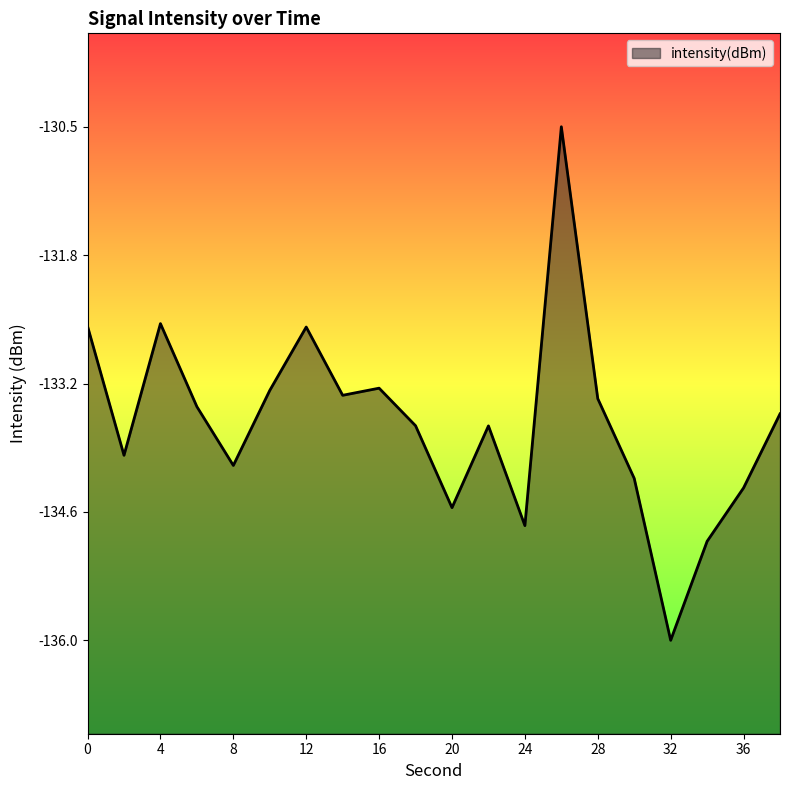

What is the difference between the values at 20 and 8?

0.5